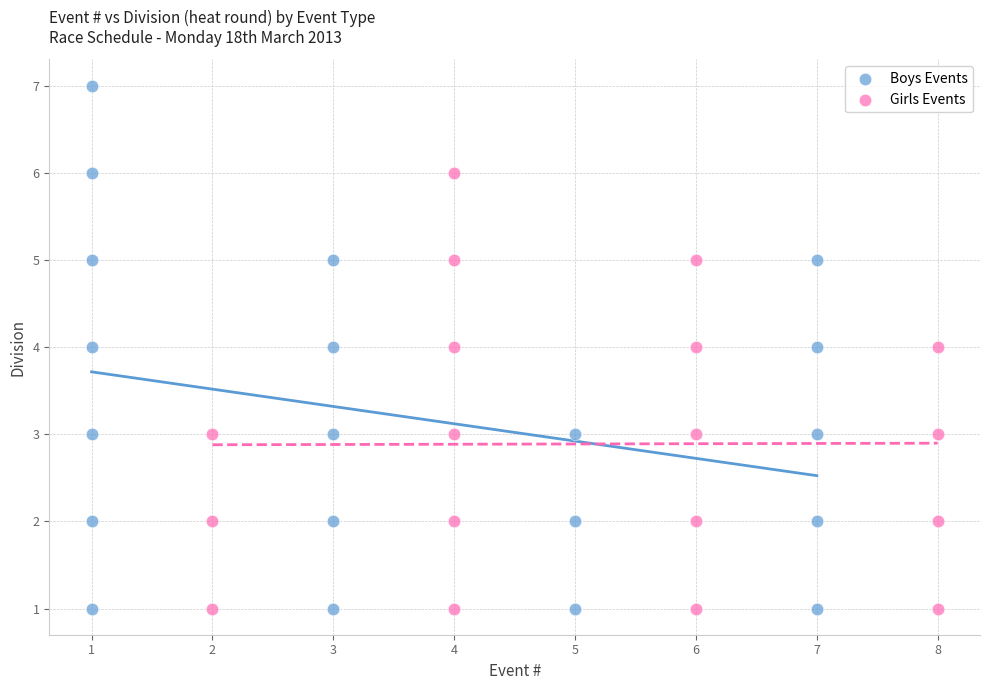

Which series reaches the maximum Y coordinate?

Boys Events